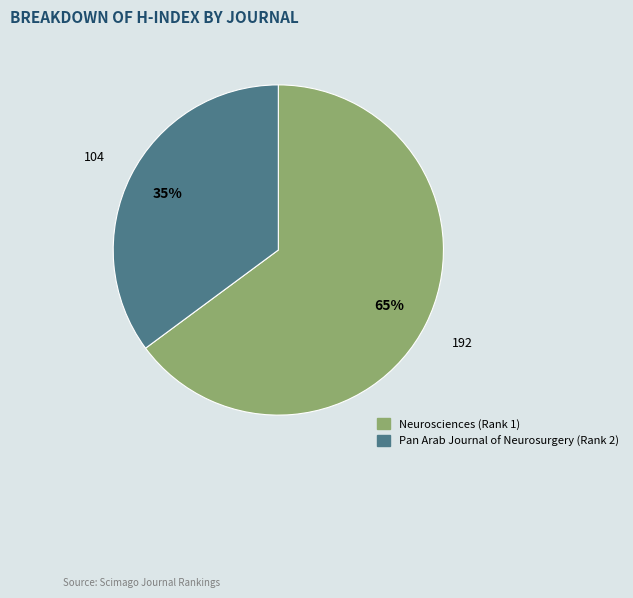

To the nearest percent, what is the average slice percentage?

50%